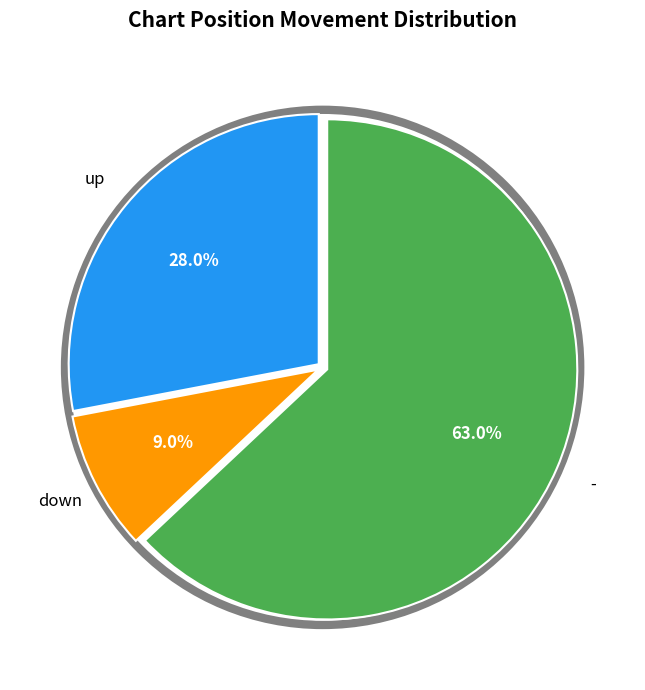

Rank the categories by value from highest to lowest.

-, up, down